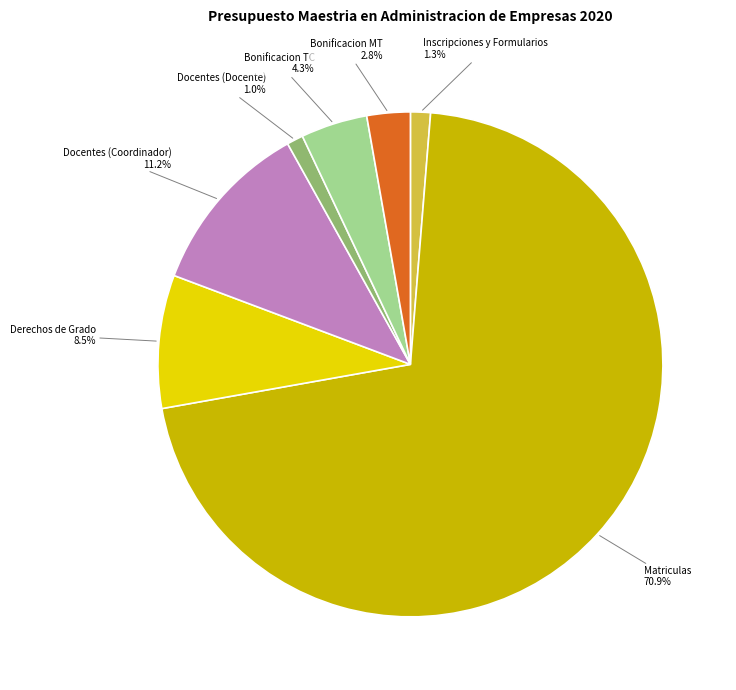

Is the sum of Docentes (Coordinador) and Matriculas greater than half?

Yes